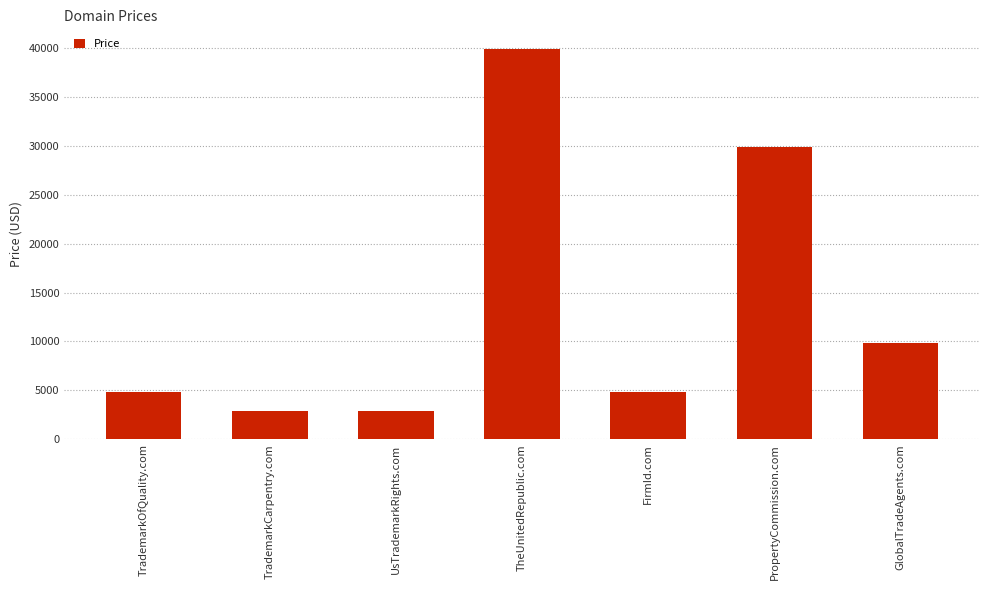

Which label corresponds to the largest value in the chart?

TheUnitedRepublic.com